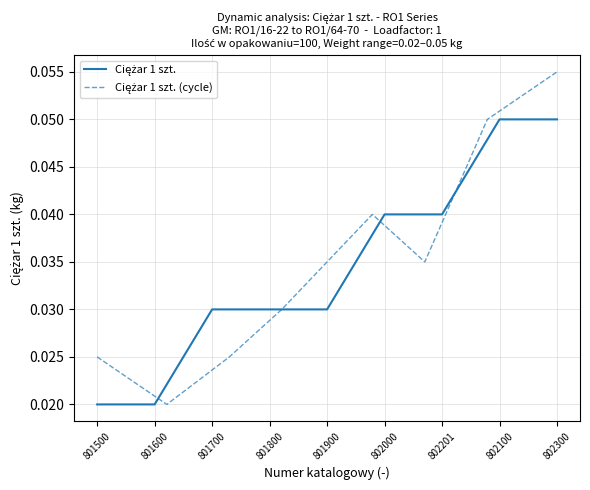

Does the chart display data point markers on the line(s)?

No